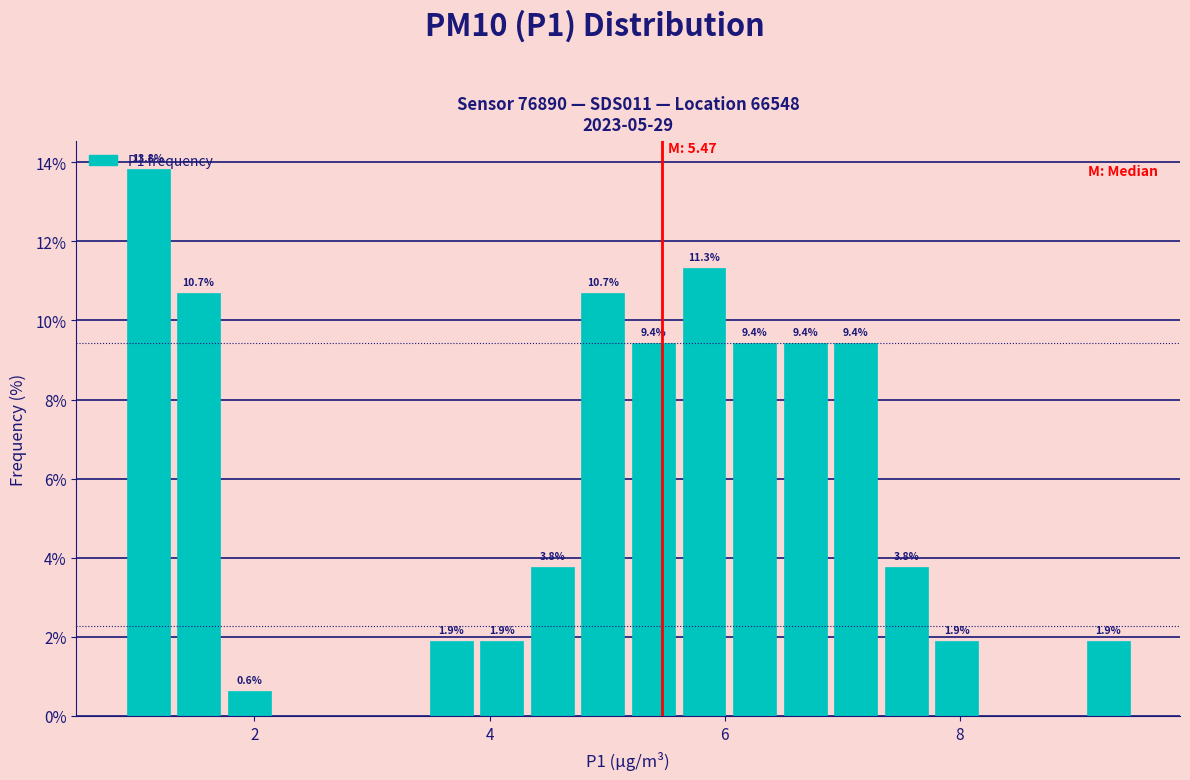

Read against the x-axis, roughly where is the centre of the tallest bar?

1.0